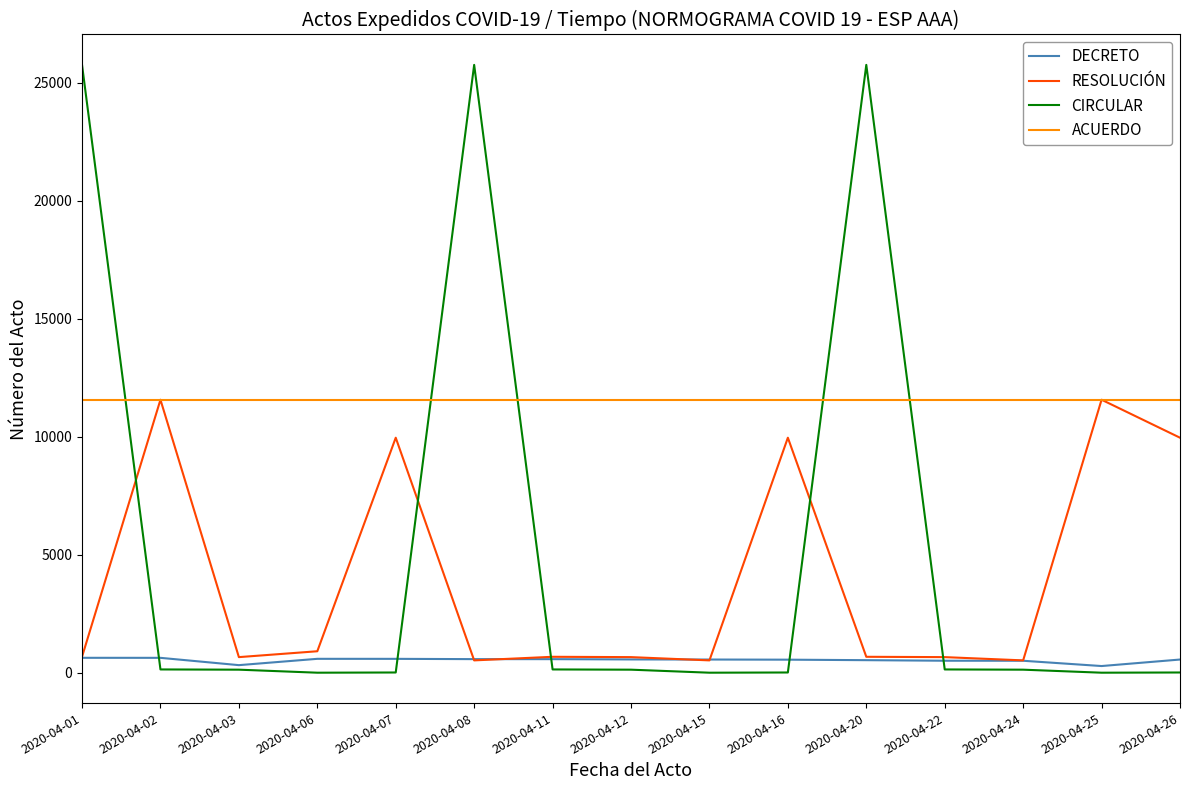

In DECRETO, how many points are lower than both neighbors (excluding endpoints)?

2